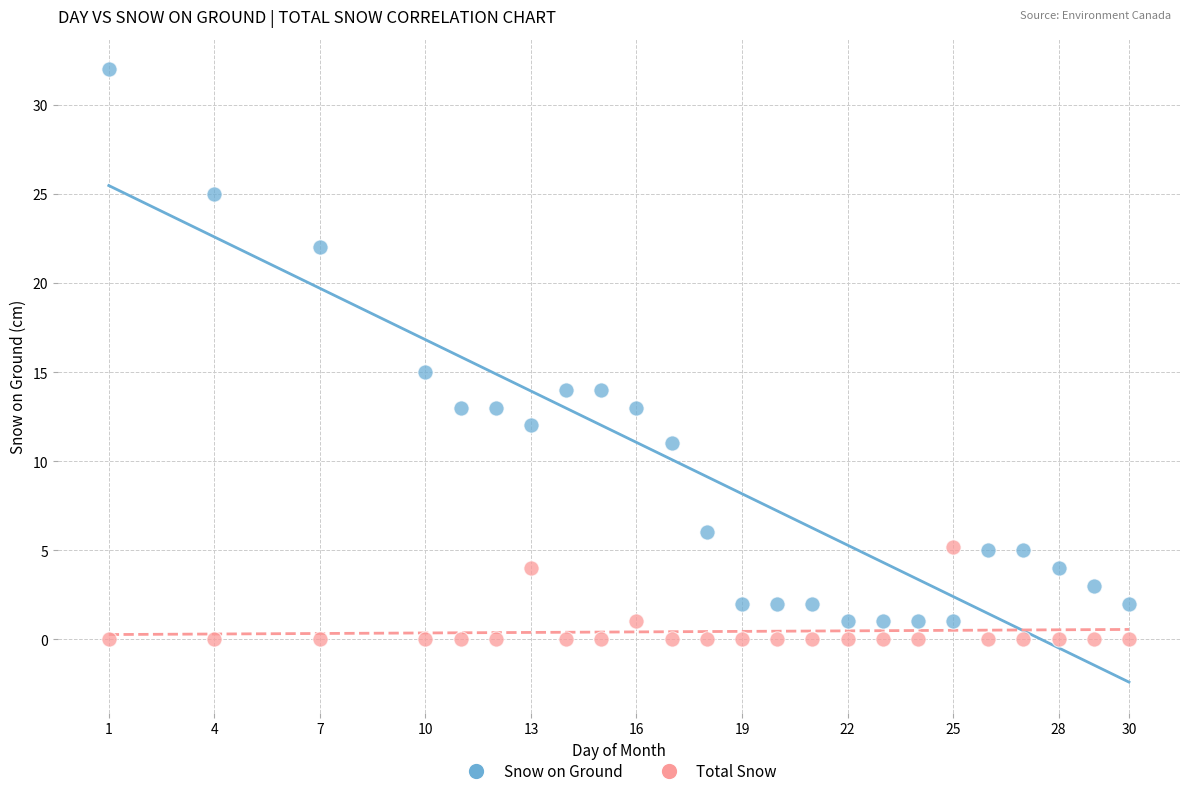

Which series has the largest Y range (max minus min)?

Snow on Ground